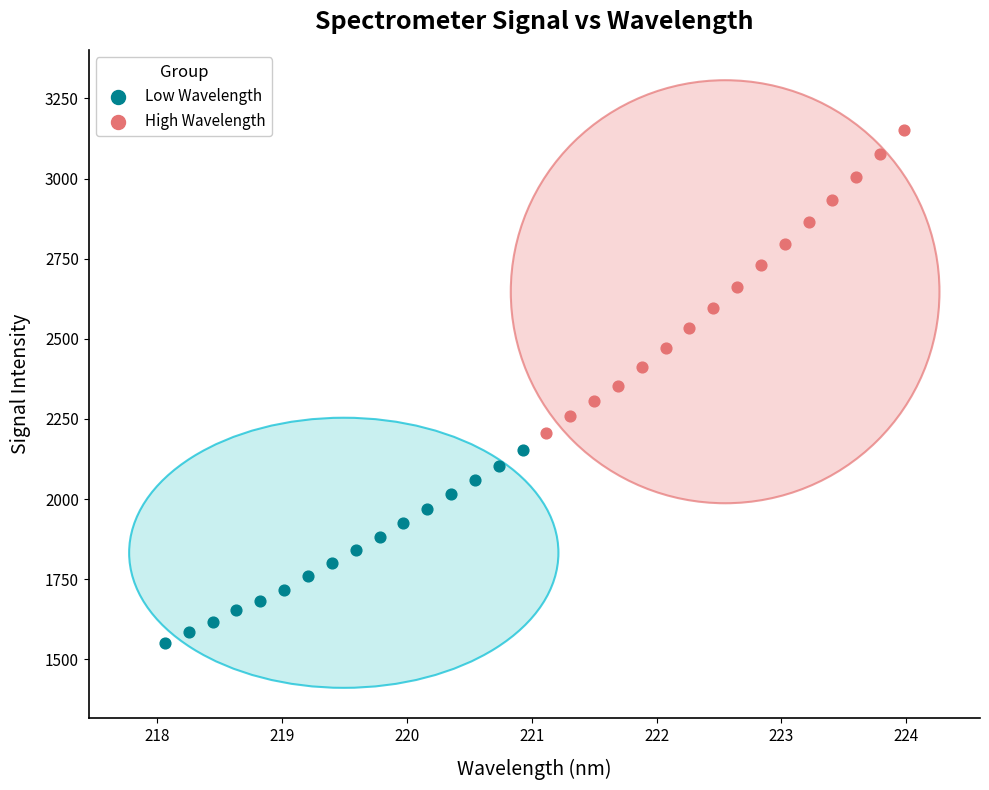

Which series reaches the maximum Y coordinate?

High Wavelength